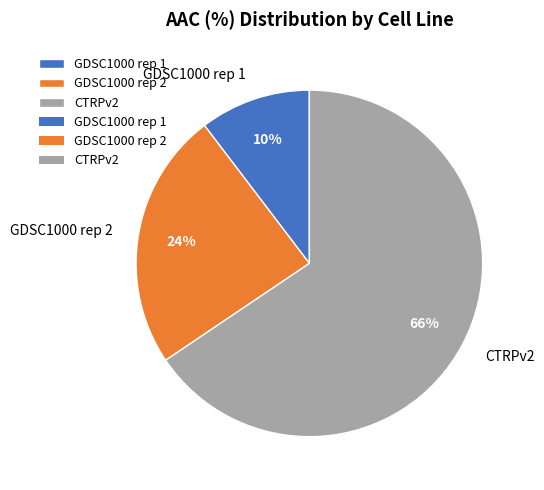

Which has a higher value, GDSC1000 rep 1 or GDSC1000 rep 2?

GDSC1000 rep 2